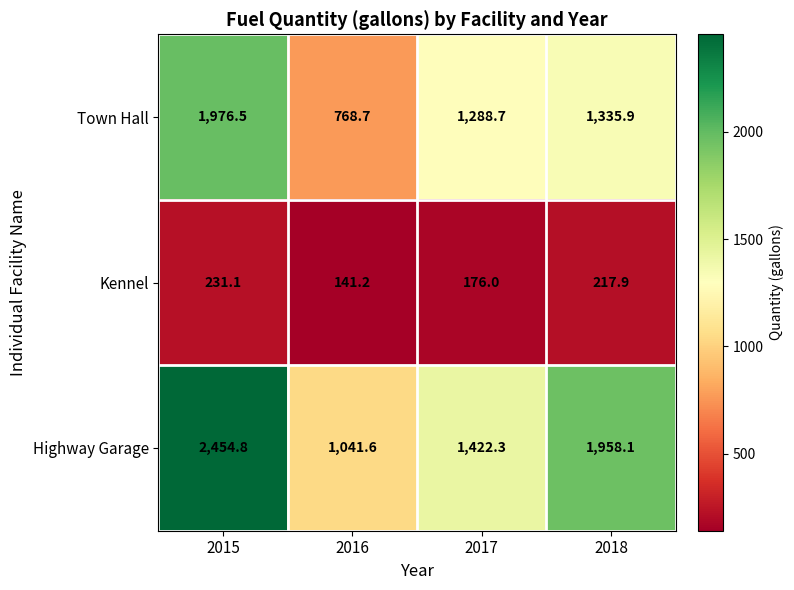

Reading left to right, extract all data points from this chart.

Town Hall: 2015=1976.5	2016=768.7	2017=1288.7	2018=1335.9
Kennel: 2015=231.1	2016=141.2	2017=176.0	2018=217.9
Highway Garage: 2015=2454.8	2016=1041.6	2017=1422.3	2018=1958.1